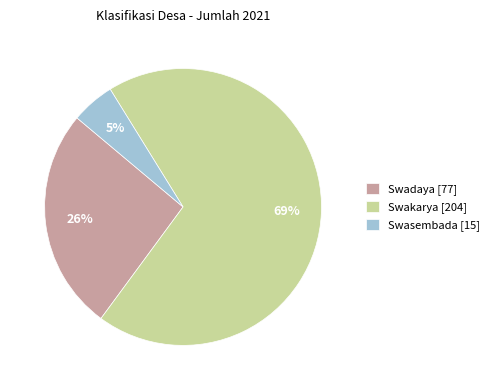

True or false: Swakarya accounts for 69% of the total.

True